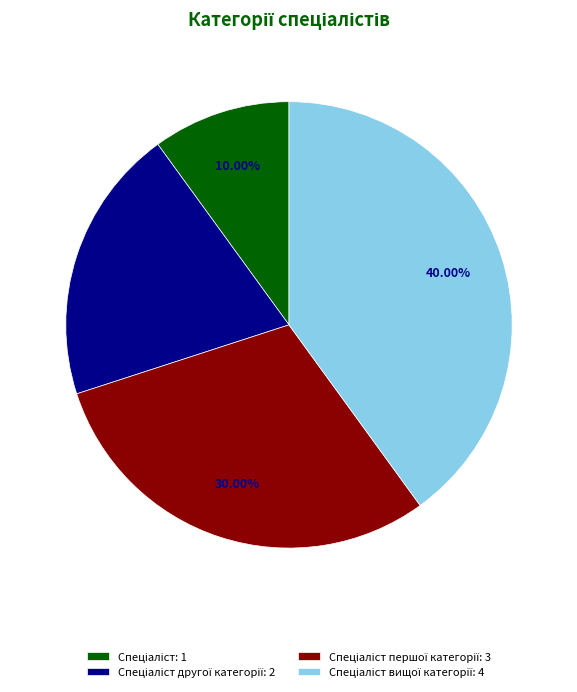

Does any single category account for the majority?

No